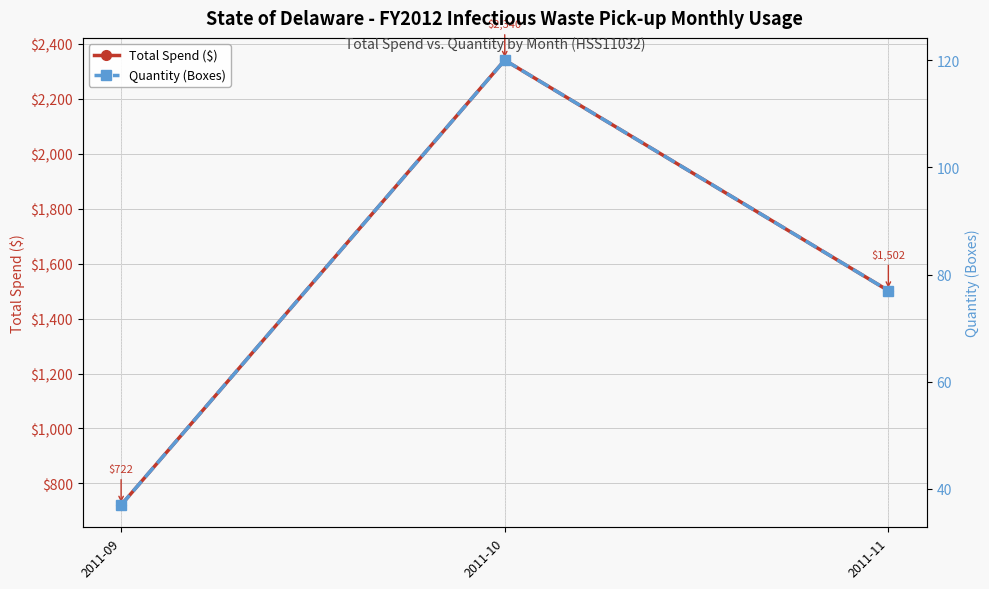

What is the difference between the highest and lowest values at 2011-09?

684.5